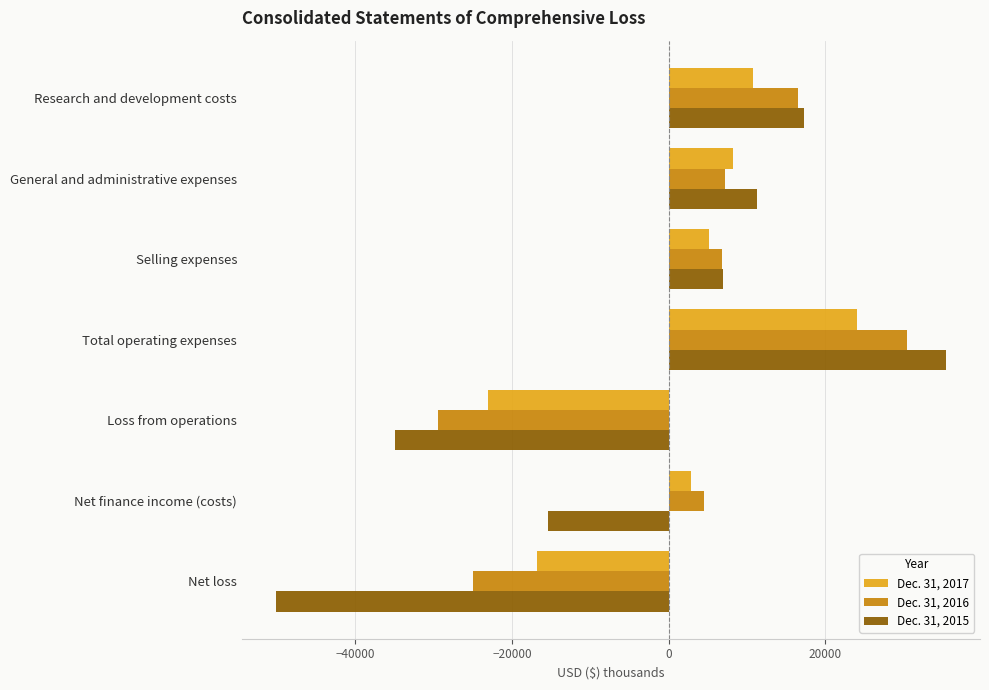

How many data points does each series have?

7